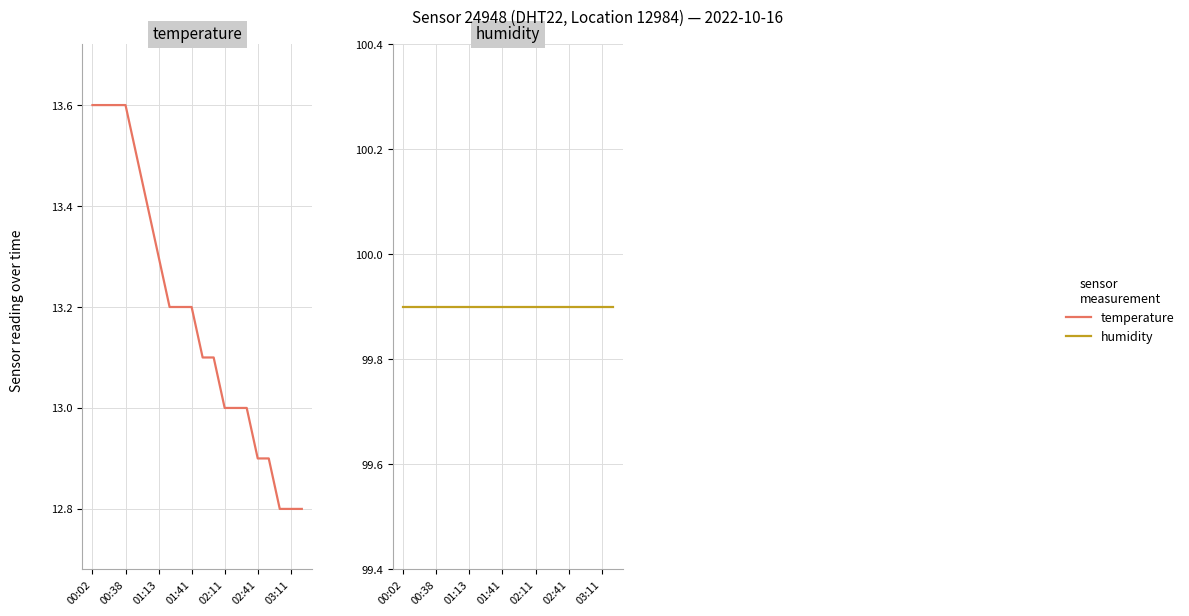

True or false: temperature has more than 1 points higher than both neighbors.

False